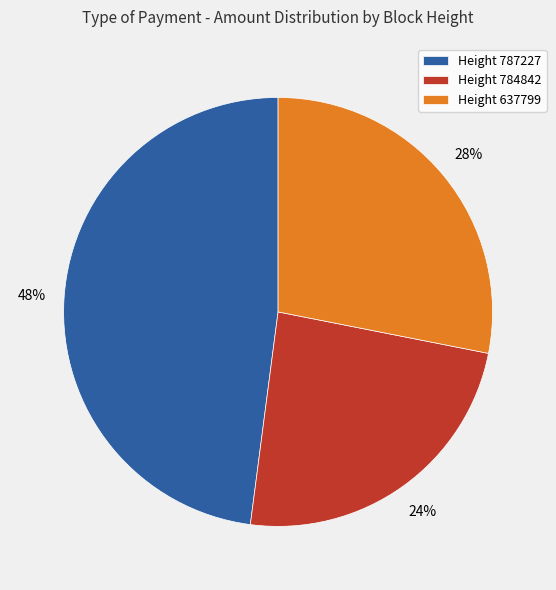

Is it true that Height 784842 is 24% of the pie?

True